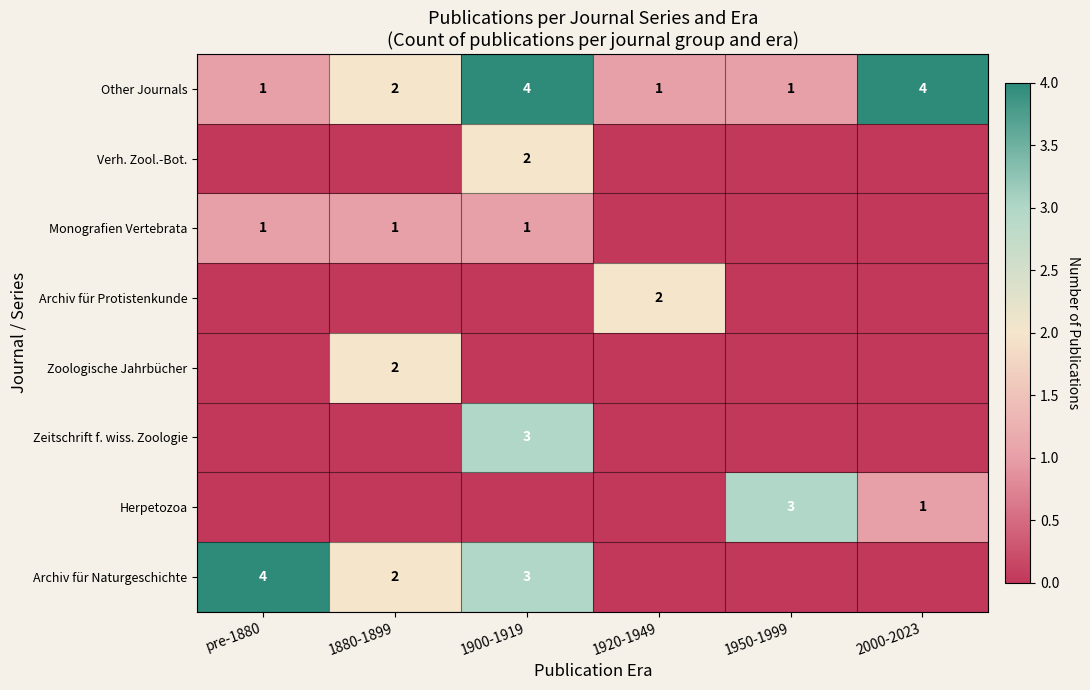

At how many categories does at least one series exceed 1?

6